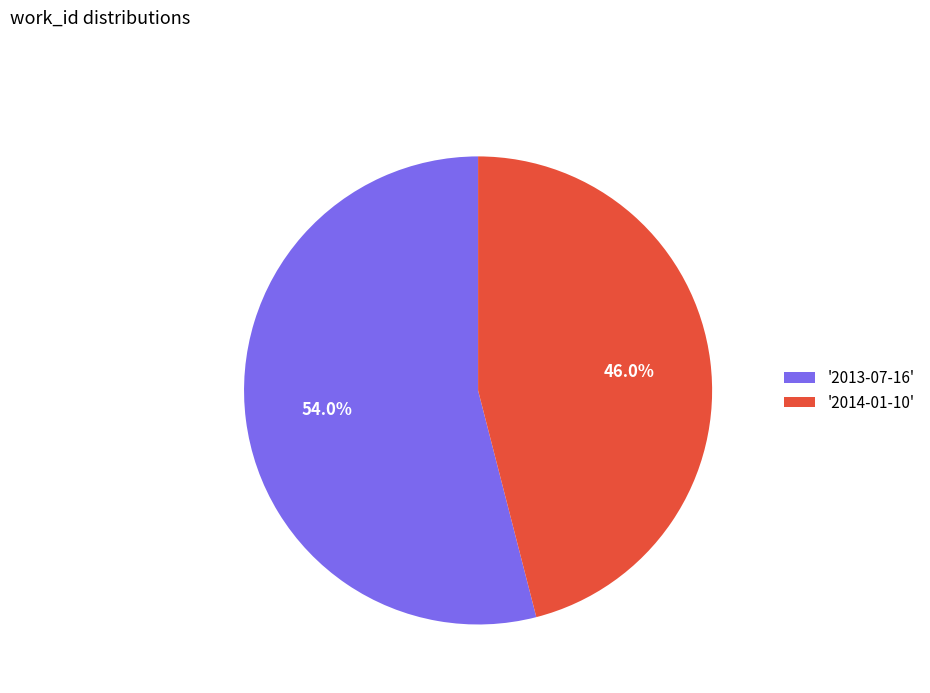

Which category has the biggest portion of the pie?

'2013-07-16'